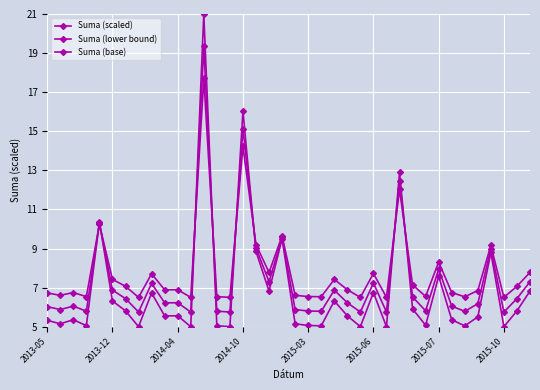

At which label is Suma (scaled) closest to 13?

27